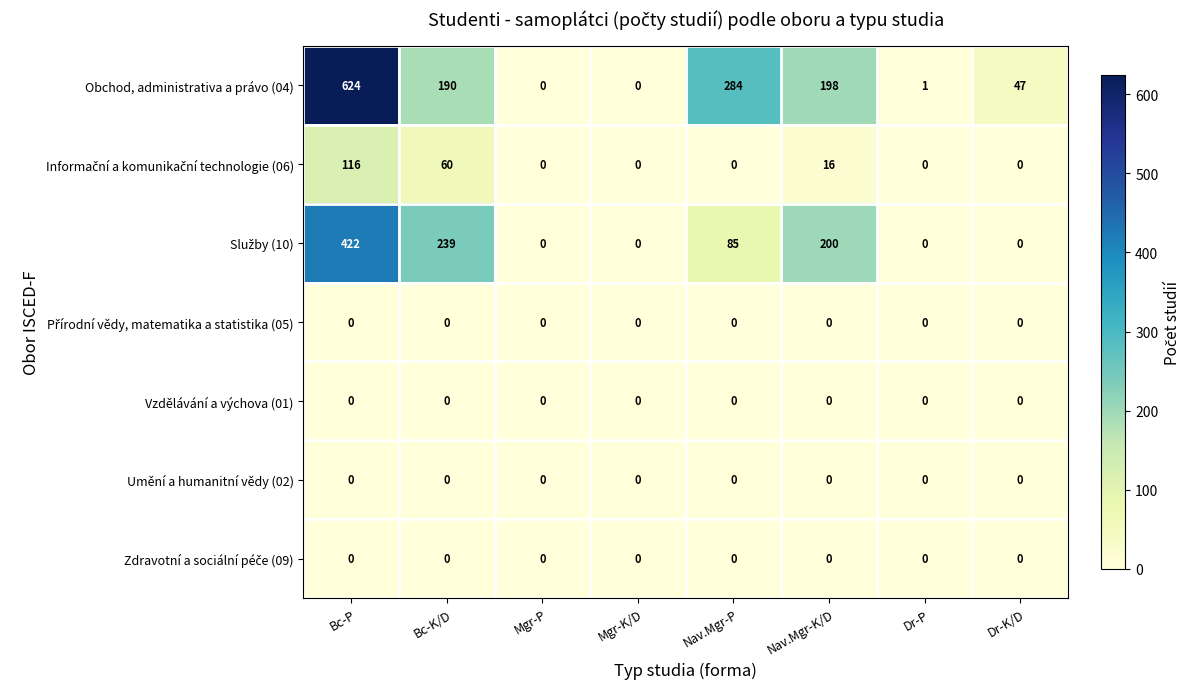

The Umění a humanitní vědy (02) series shows 0 at Dr-P. True or false?

True